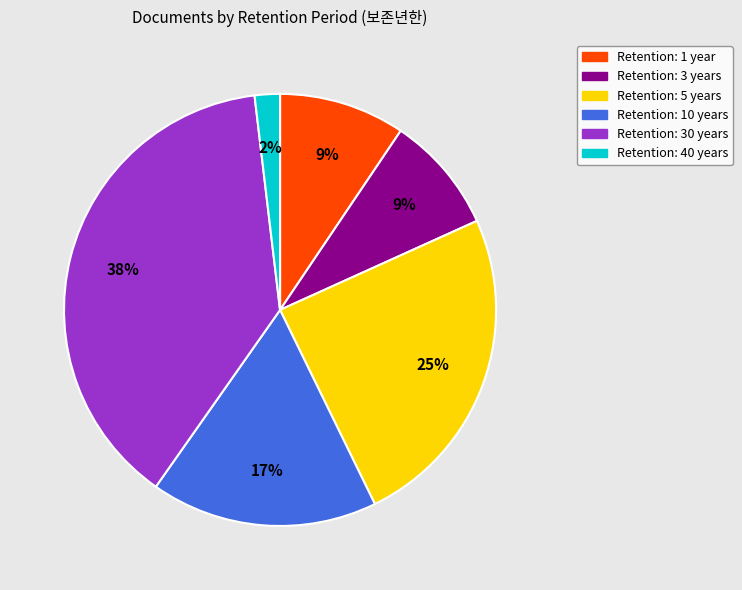

Does any single category account for the majority?

No